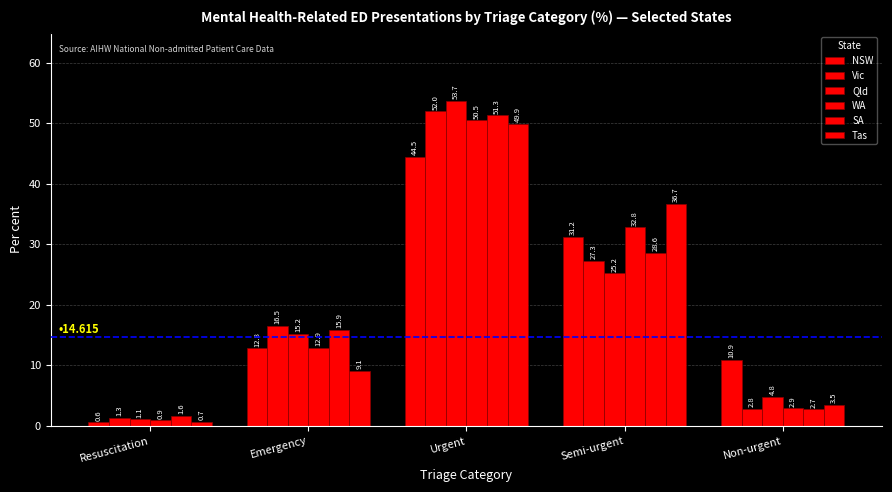

At which category does the chart reach its minimum across all series?

Resuscitation